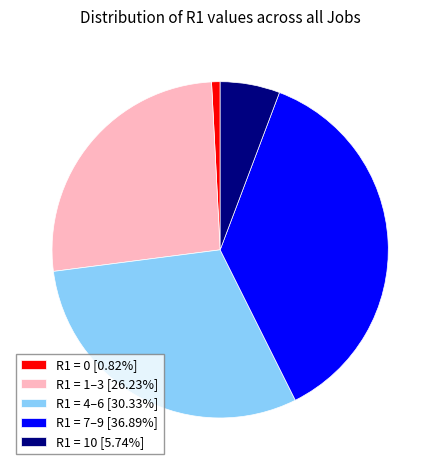

Approximately how many times larger is the value at R1 = 4–6 [30.33%] compared to R1 = 7–9 [36.89%]?

0.8